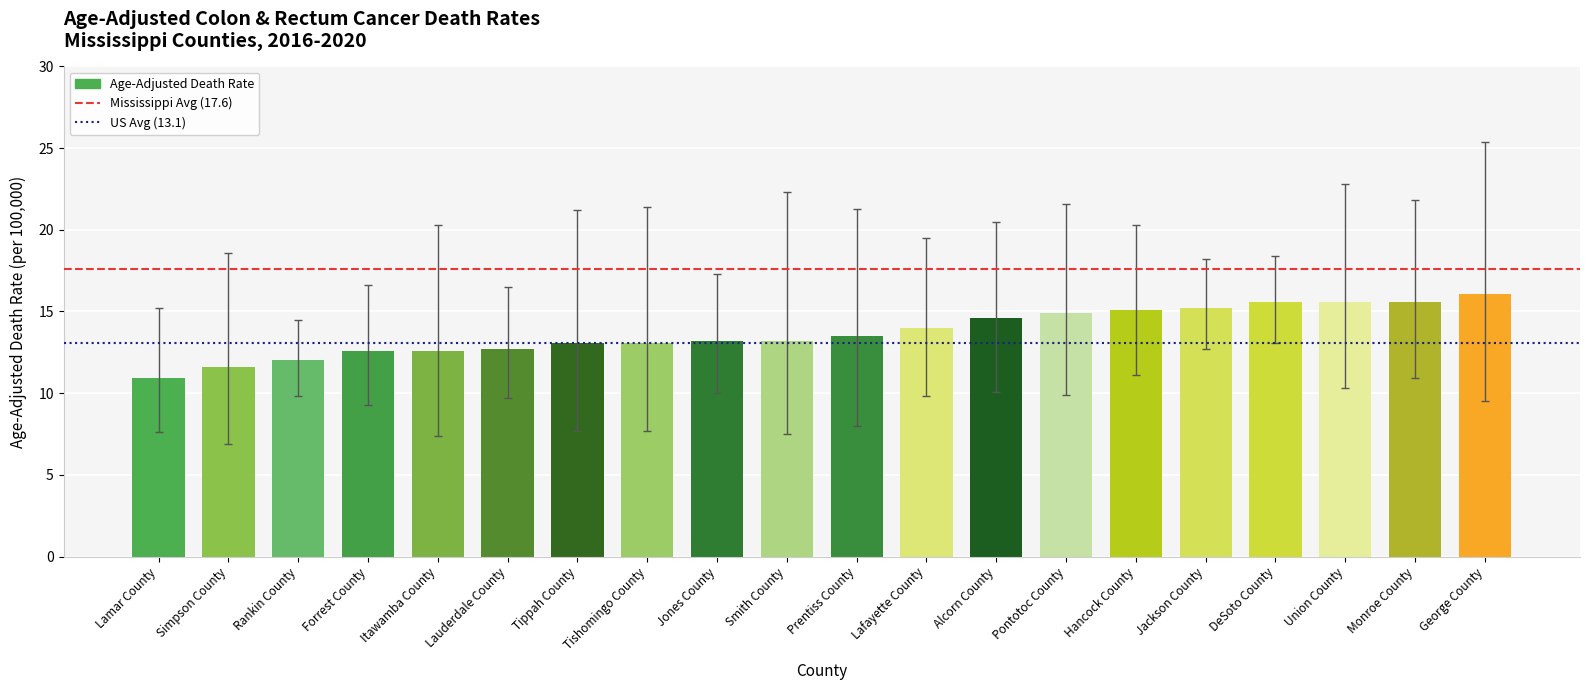

Between Alcorn County and Lamar County, which is larger?

Alcorn County